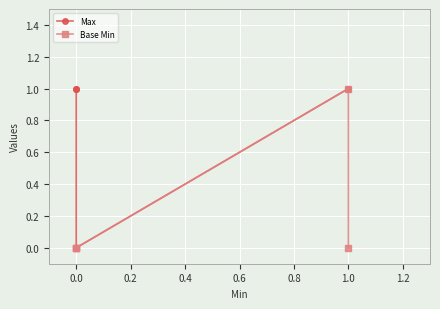

What is the difference between the maximum and minimum values in the Base Min series?

1